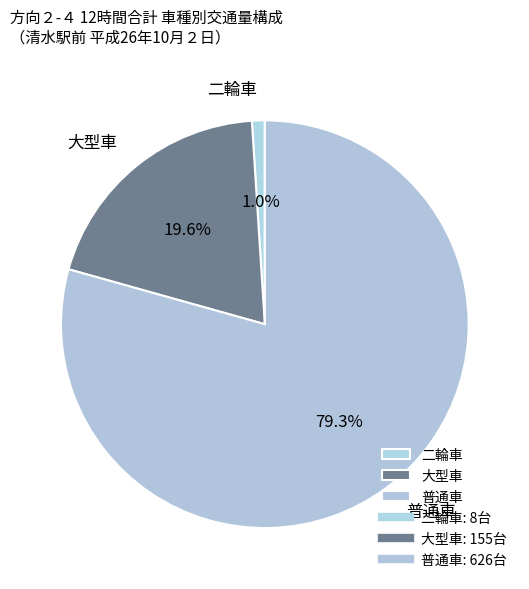

How many segments does this pie chart have?

3